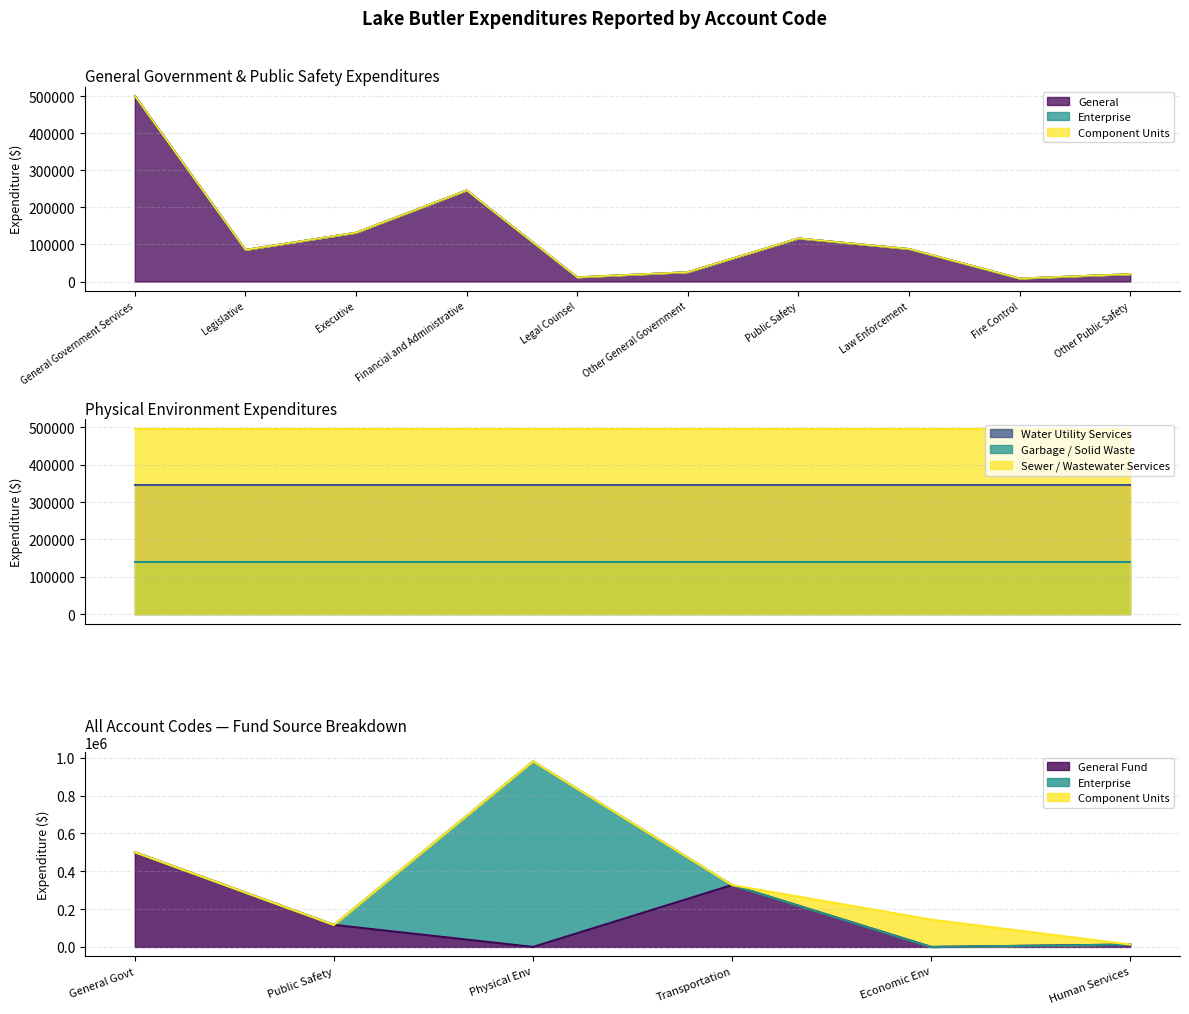

True or false: Account Total and Component Units cross at least once.

False